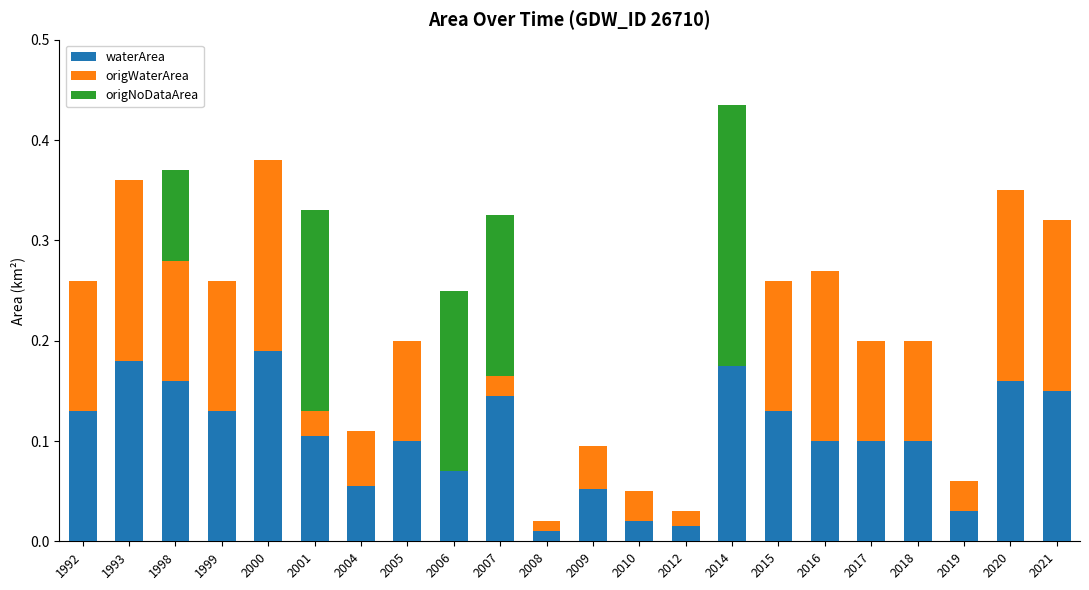

What is the sum of all waterArea values?

2.3